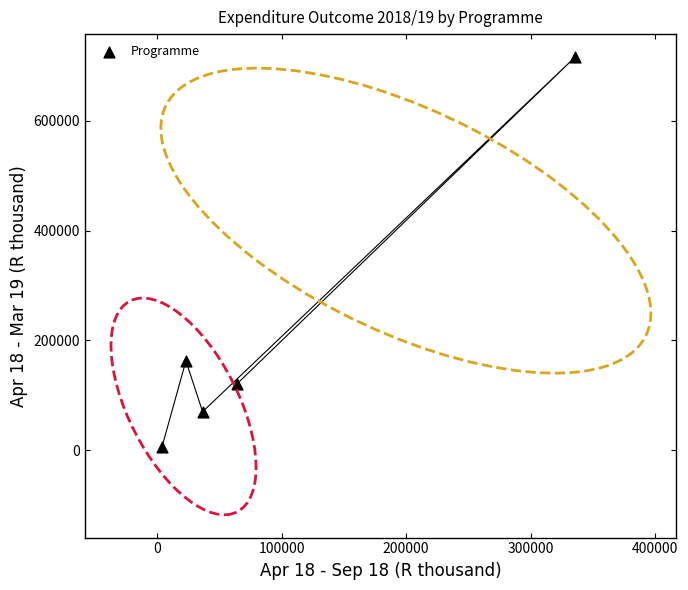

What is the average X value?

92645